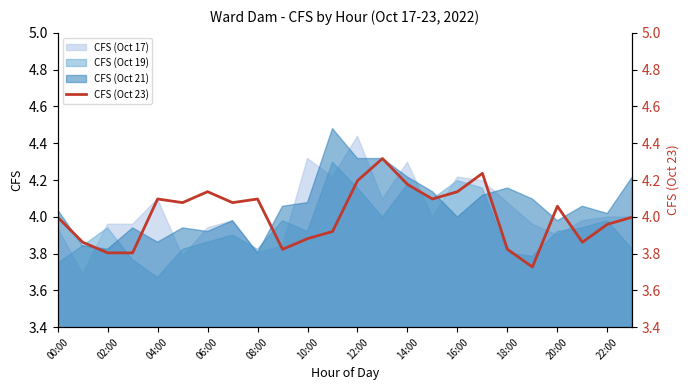

How many points are higher than both their immediate neighbors (excluding endpoints)?

6